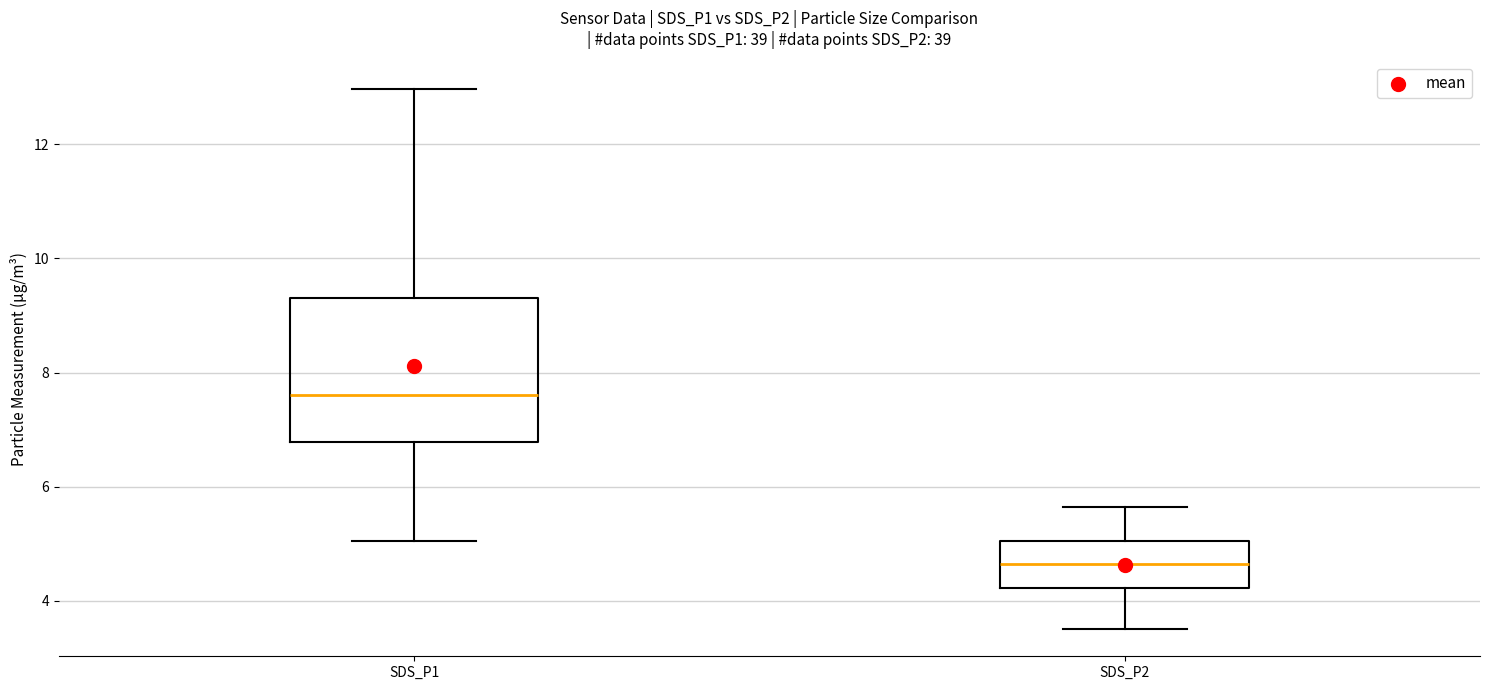

Which box is the tallest, from its lower edge to its upper edge?

SDS_P1